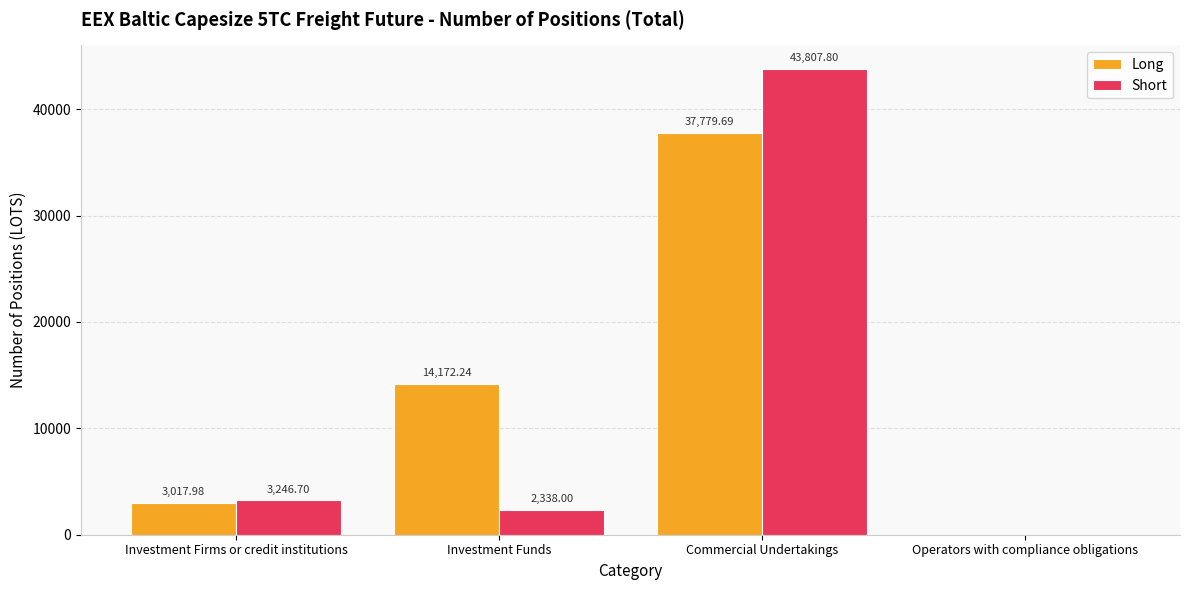

The Short series shows 10109.0 at Commercial Undertakings. True or false?

False